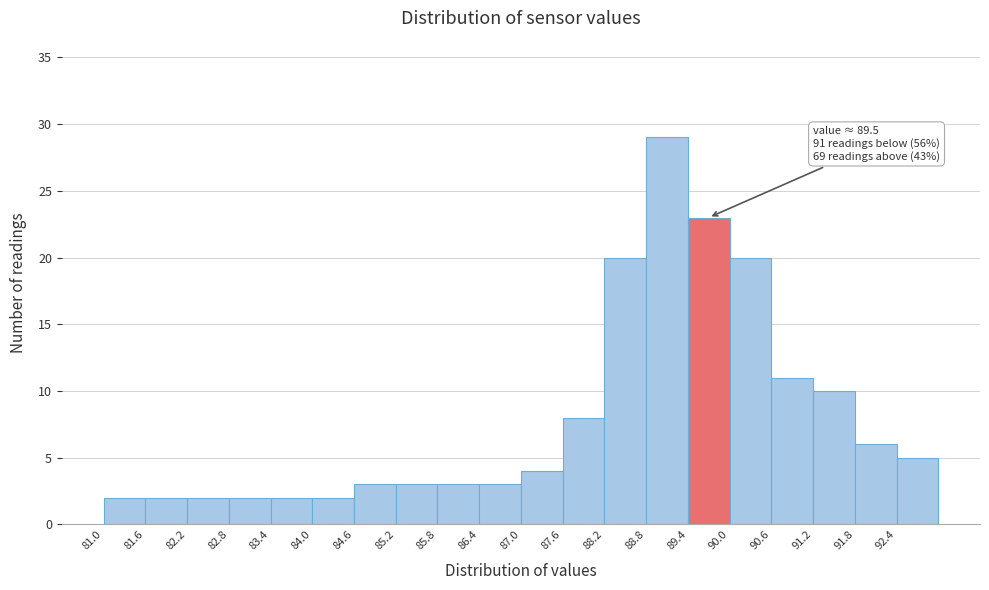

Which range on the x-axis has the tallest bar?

88.8 to 89.4